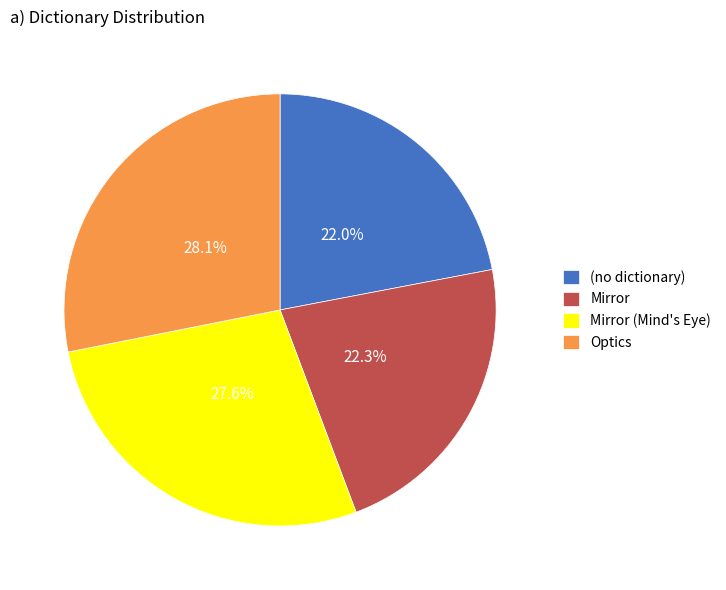

To the nearest percent, what is the average slice percentage?

25%